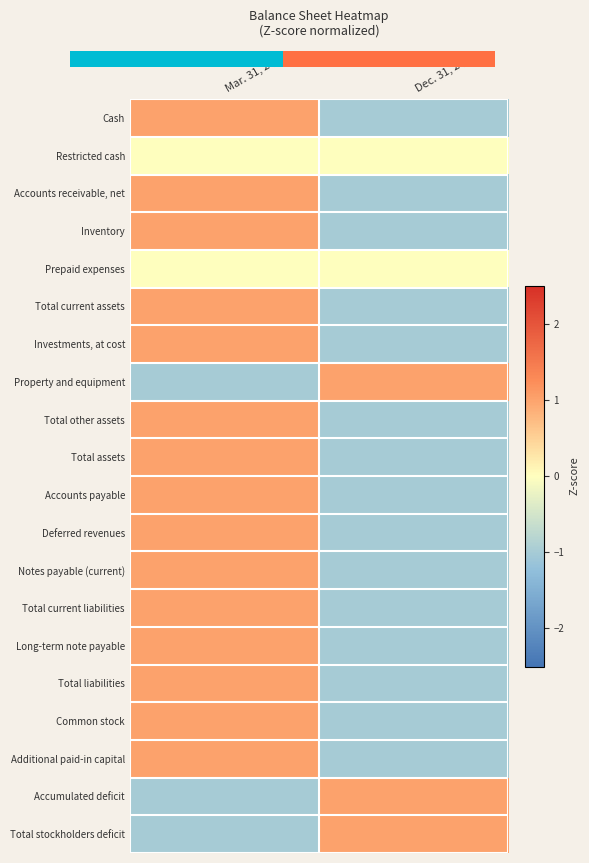

Read the Notes payable (current) value at Dec. 31, 2020.

-1